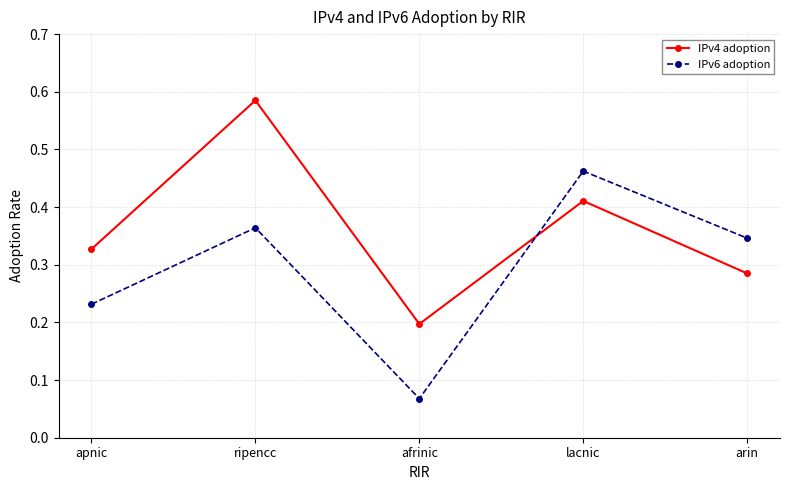

How many lines are shown in the chart?

2